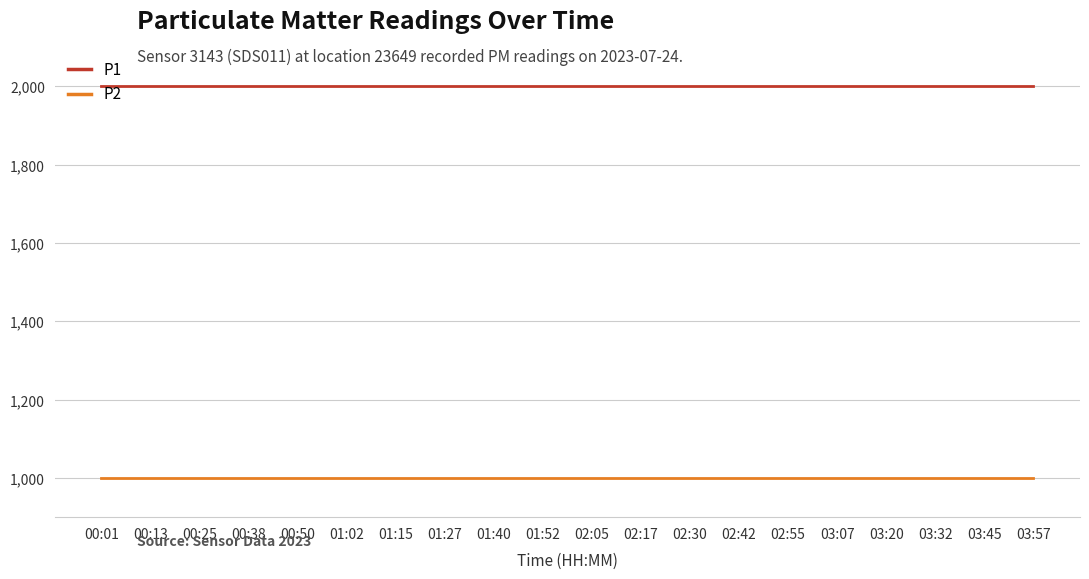

What is the lowest value of the P1 series?

1999.9